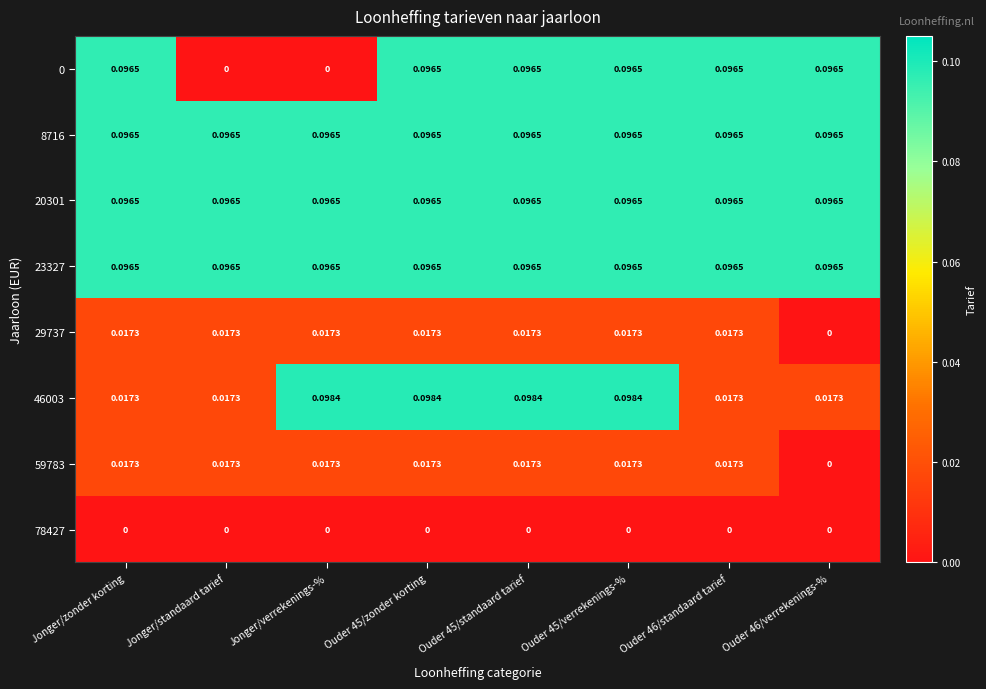

At how many categories does at least one series exceed 0?

8